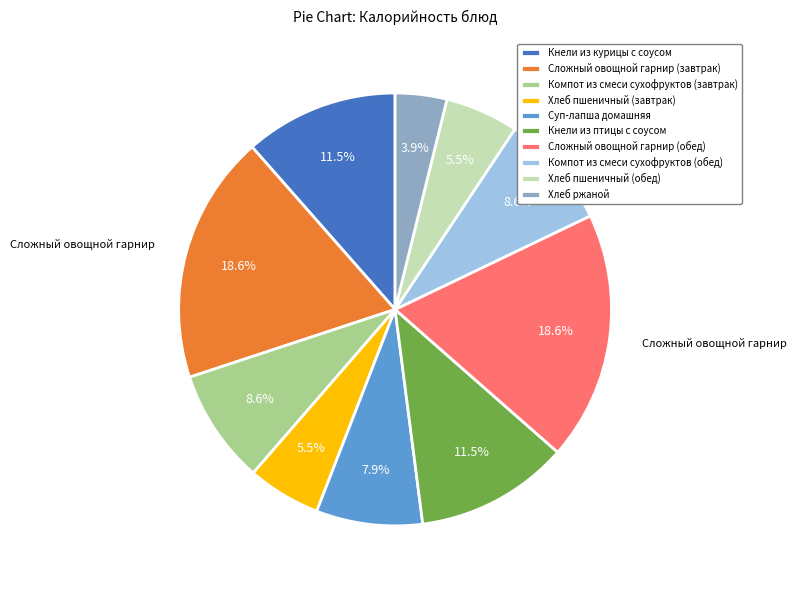

What portion of the pie excludes Компот из смеси сухофруктов (завтрак)?

91.4%